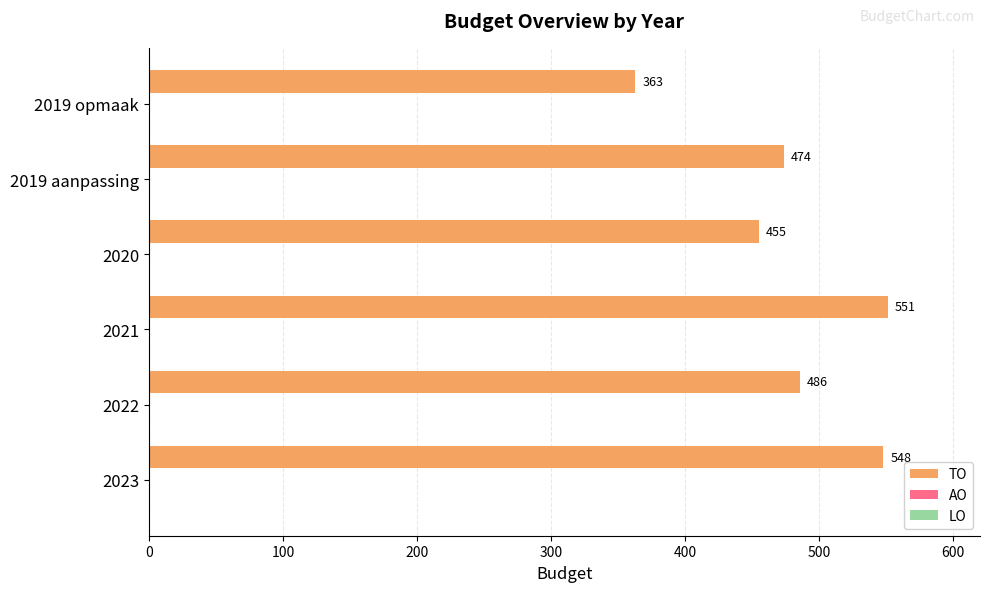

What is the smallest value displayed?

363